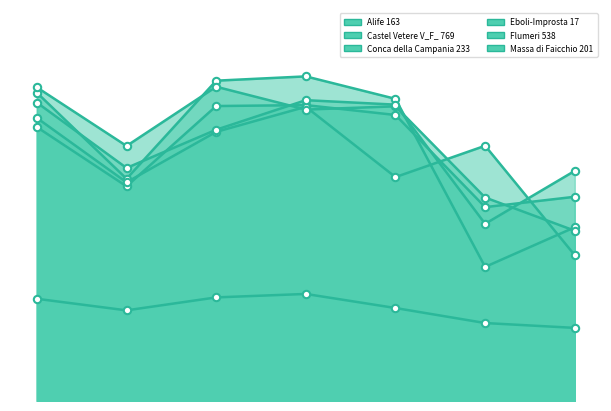

At which category is the sum across all series the highest?

2021-07-15